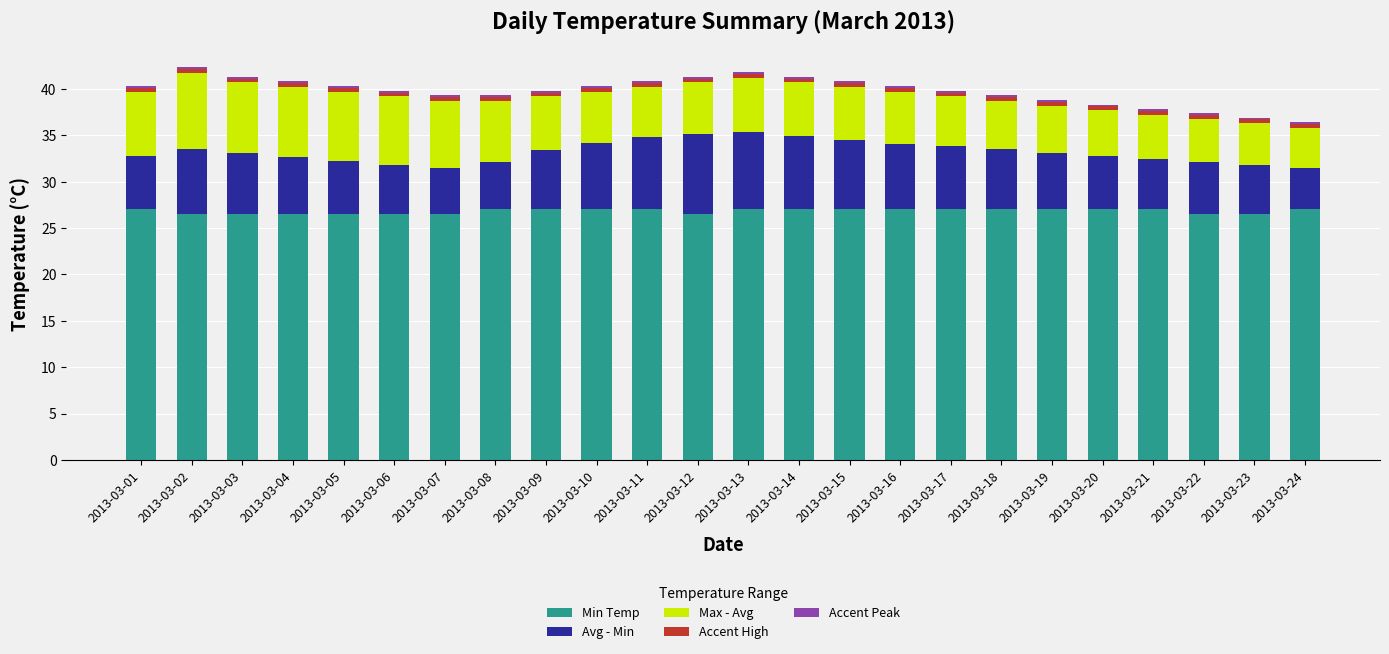

The Min Temp series shows 26.5 at 2013-03-05. True or false?

True